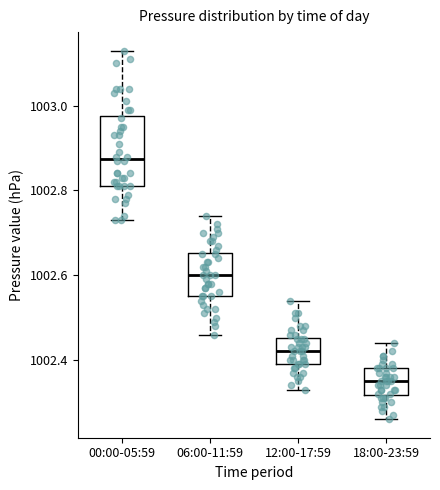

Comparing the boxes themselves (not the whiskers), which one is the tallest?

00:00-05:59